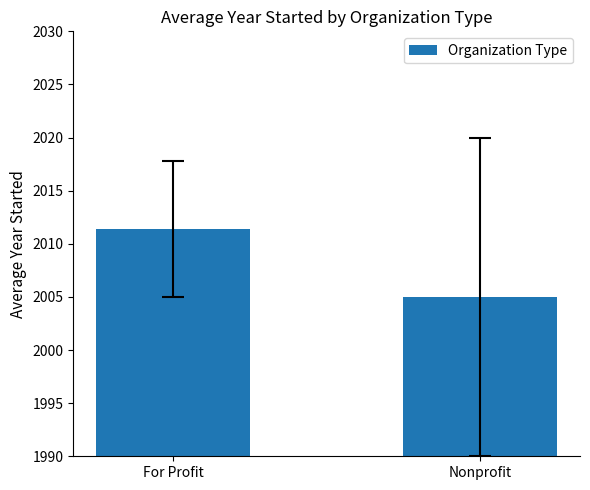

Does the chart contain stacked bars?

No